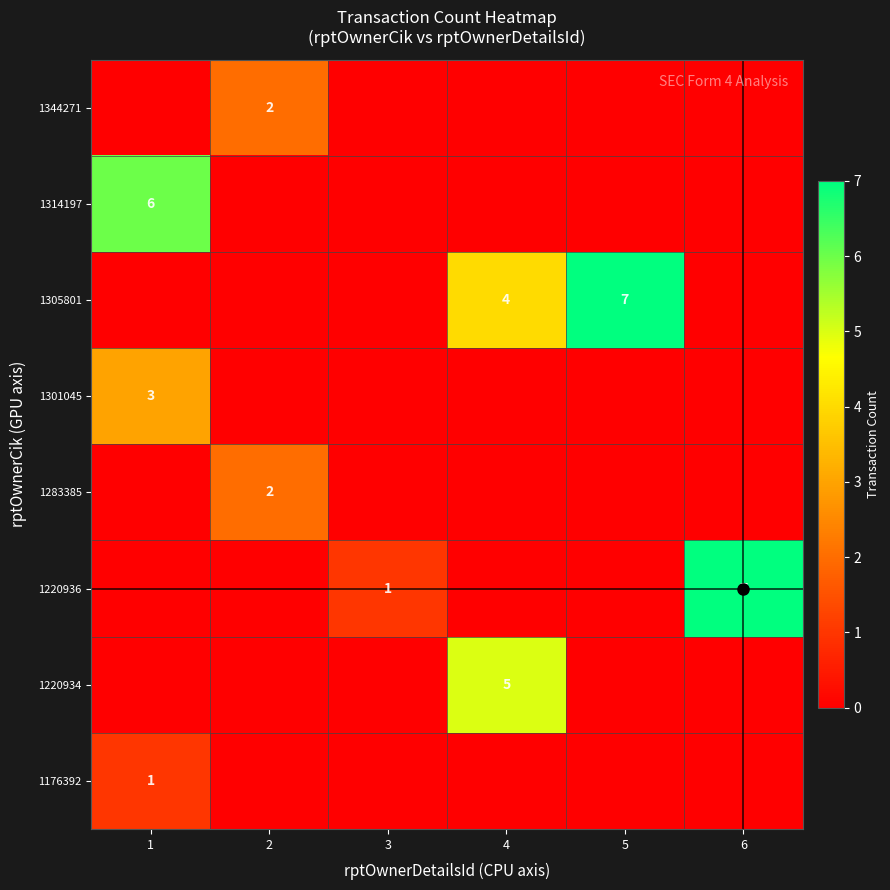

What is the sum of the 1220934 values at 4 and 3?

5